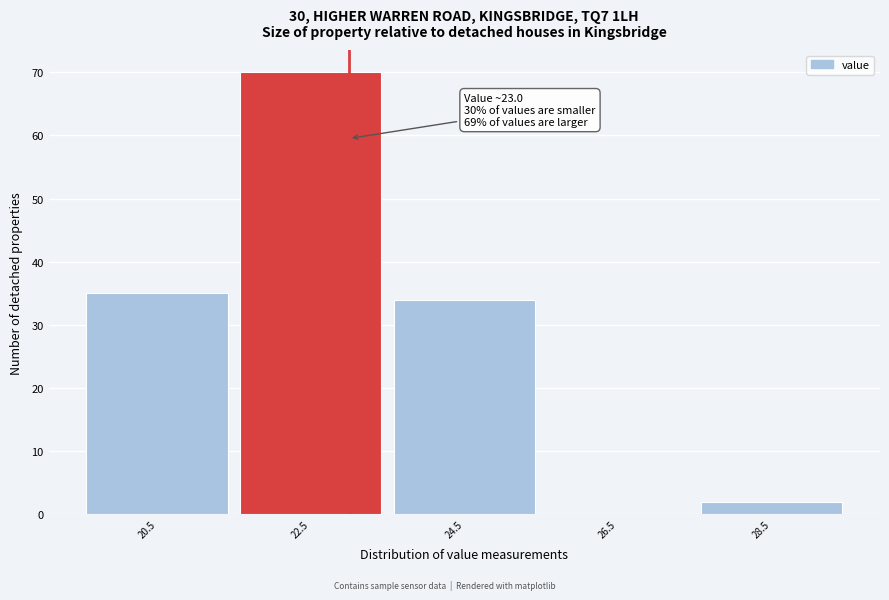

Which range on the x-axis has the tallest bar?

21.5 to 23.5